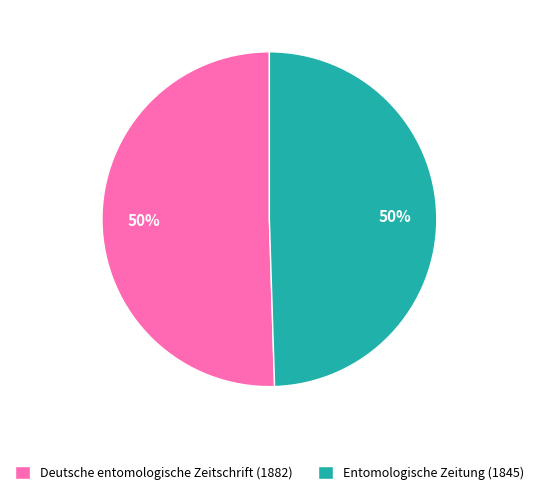

What is the ratio of the value at Entomologische Zeitung (1845) to the value at Deutsche entomologische Zeitschrift (1882)?

1.0